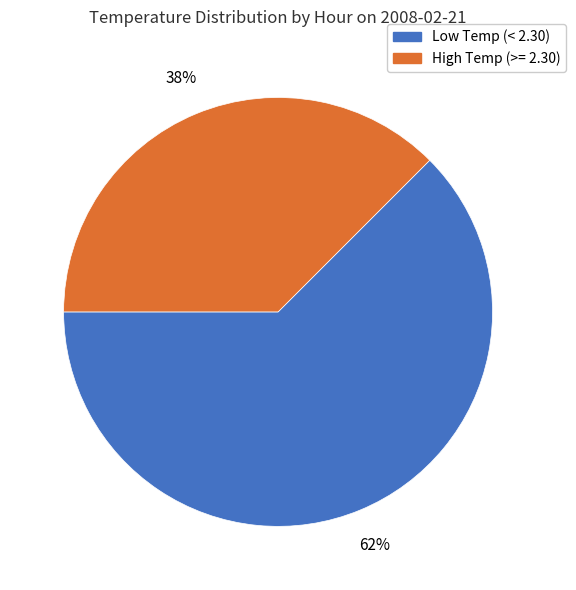

Is High Temp (>= 2.30) the majority of the pie?

No